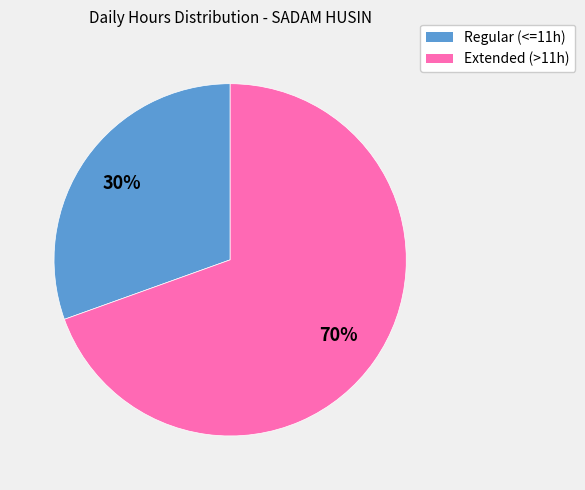

Does any single category account for the majority?

Yes